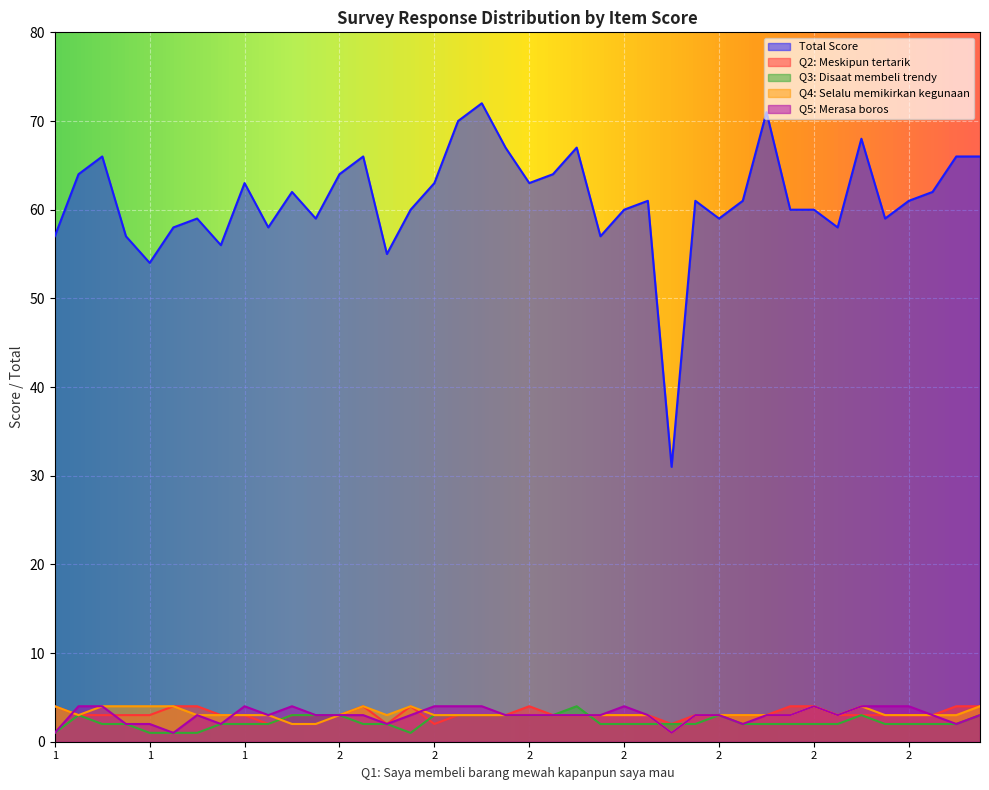

In Q2, how many points are higher than both neighbors (excluding endpoints)?

3